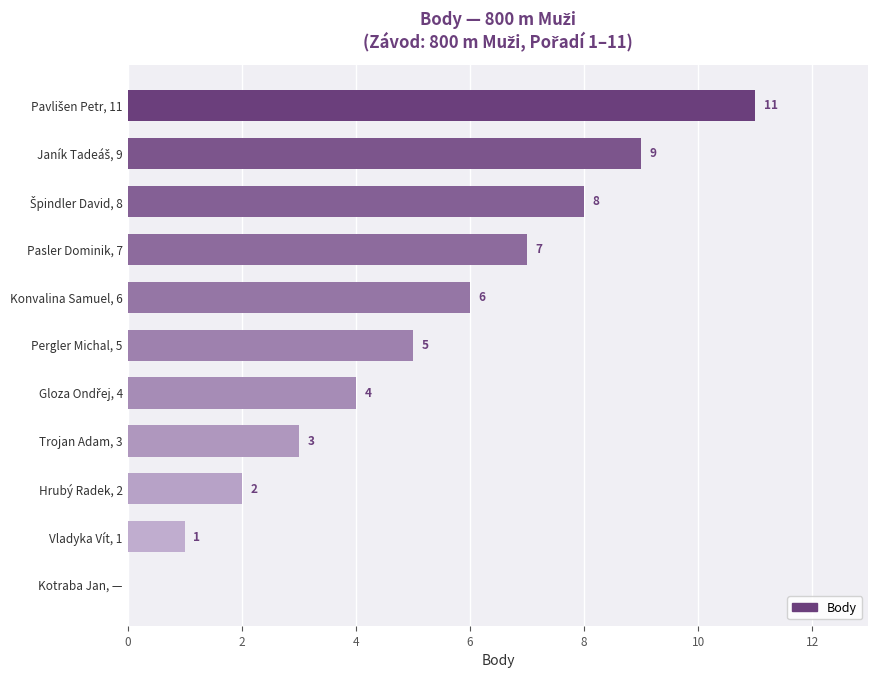

What is the change in value from Kotraba Jan, — to Pasler Dominik, 7?

+7